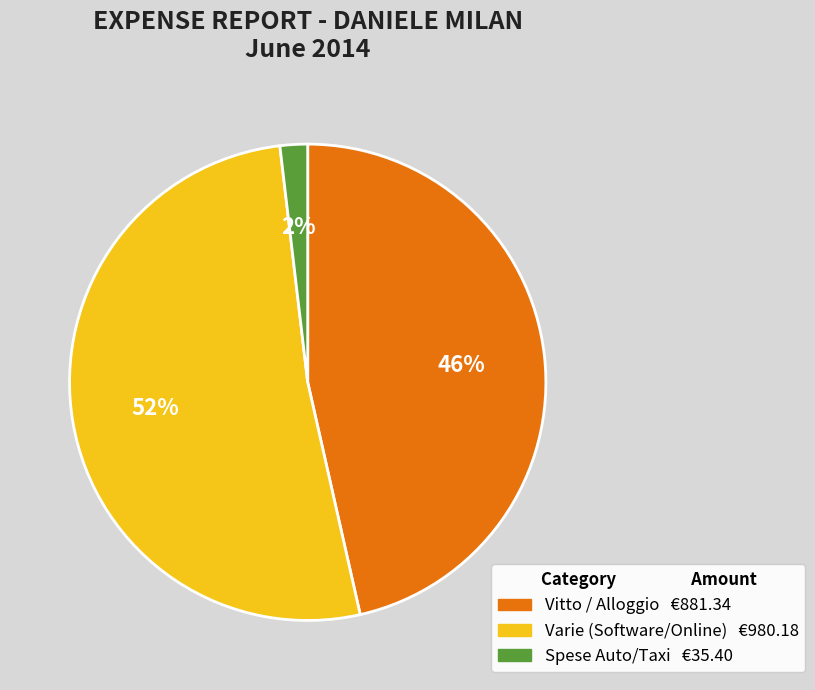

How many slices are in this pie chart?

3